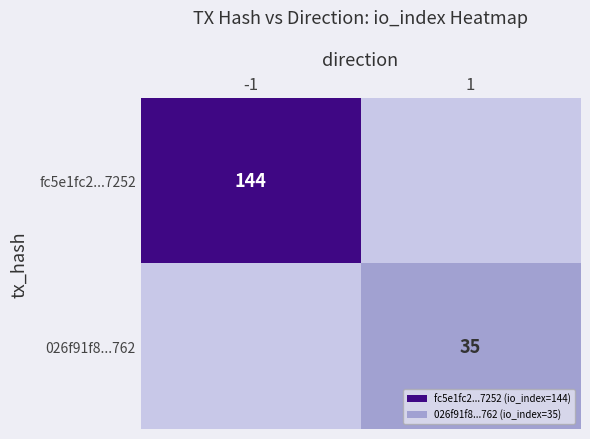

At how many categories does at least one series exceed 38?

1